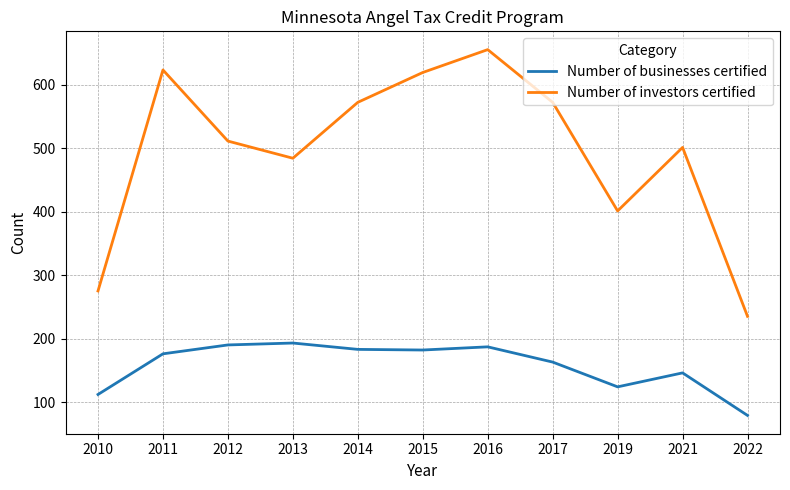

Rank the series at 2010 from lowest to highest value.

Number of businesses certified, Number of investors certified